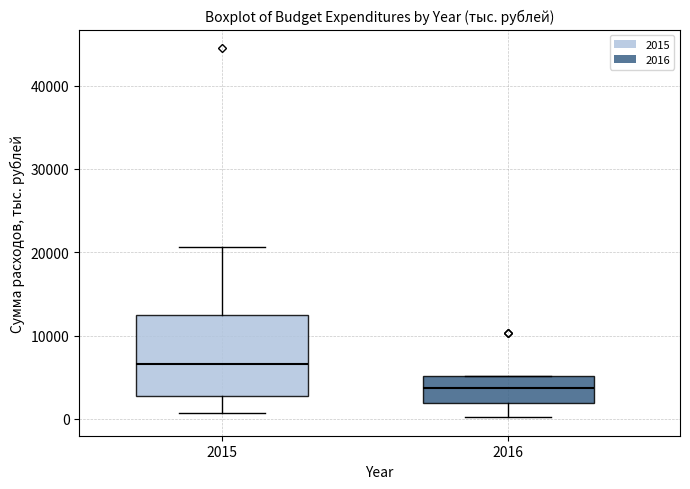

Reading left to right, read every box against the y-axis: the position of its median line, the range the box covers, and the ends of its whiskers. The values are not printed on the chart, so give them approximately, as read against the axis.

2015: median 7000, box 3000 to 12000, whiskers 1000 to 21000
2016: median 4000, box 2000 to 5000, whiskers 0 to 5000